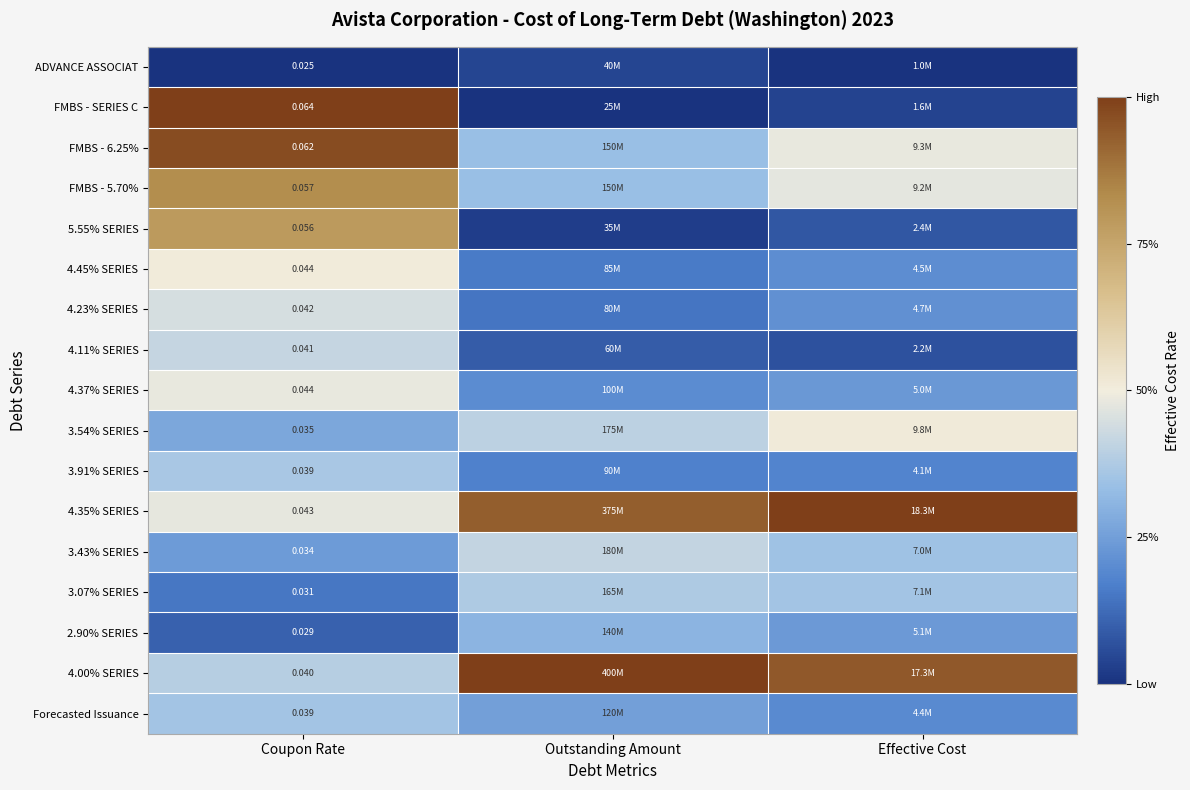

Between Coupon Rate and Outstanding Amount, which is larger?

Outstanding Amount